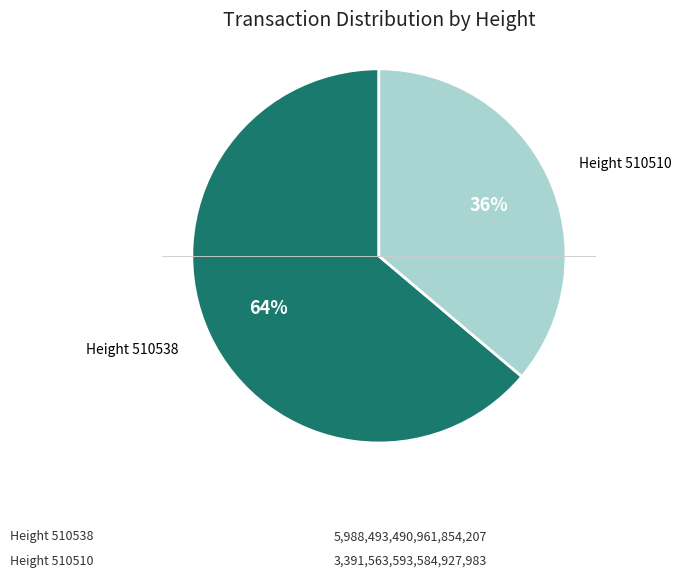

Between Height 510538 and Height 510510, which is larger?

Height 510538